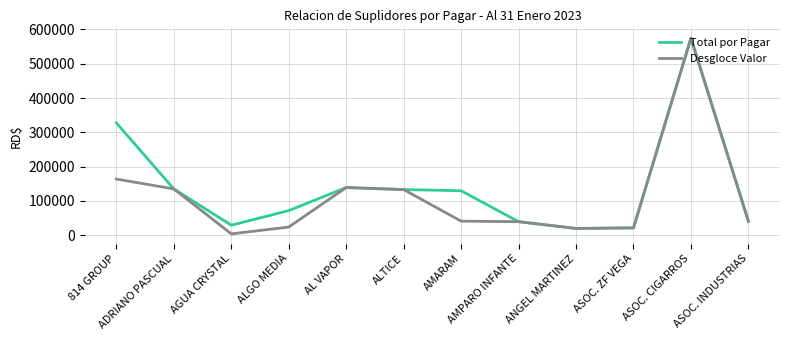

Which series has the widest spread of values?

Desgloce Valor